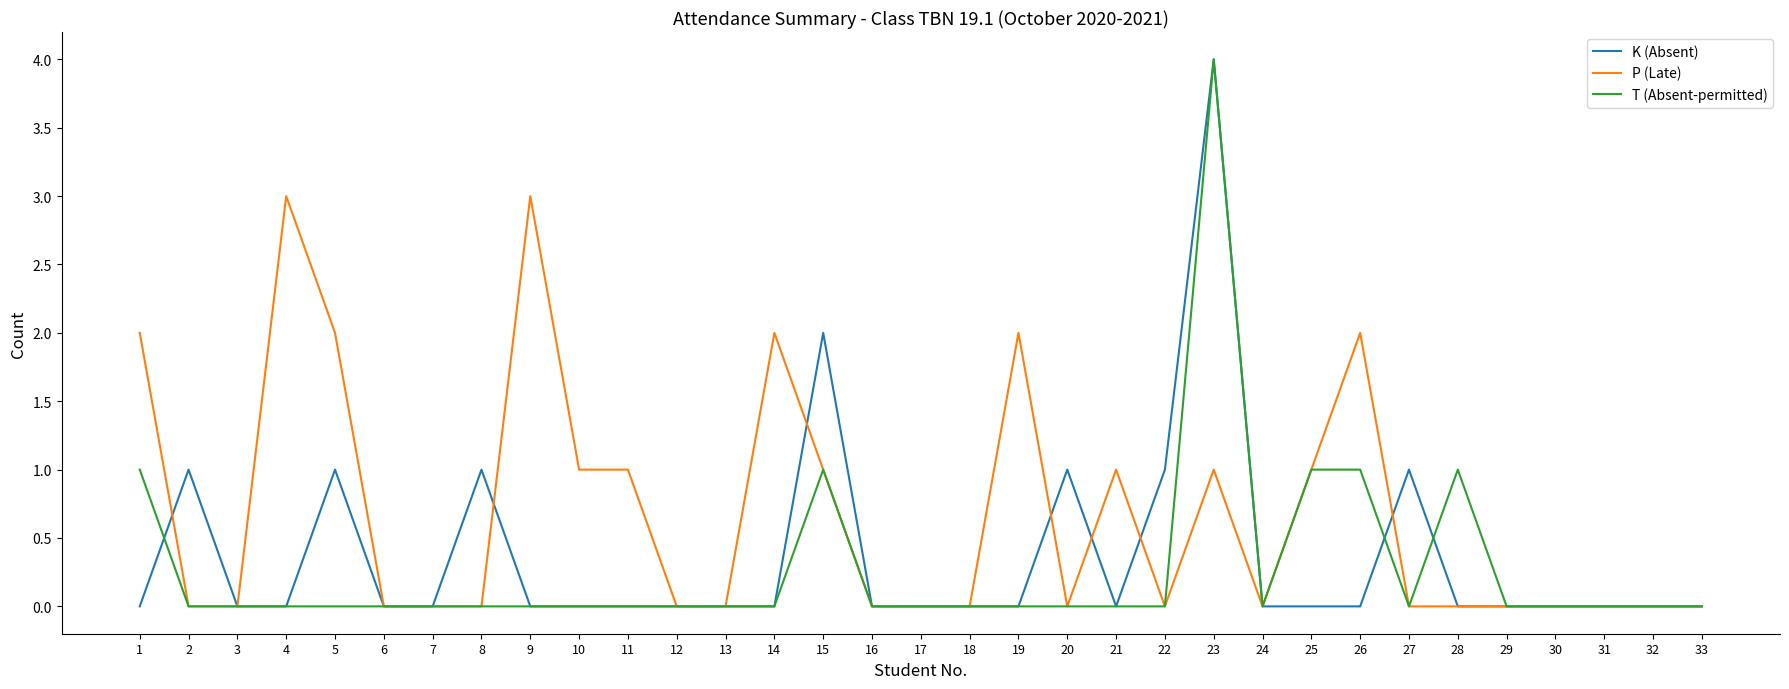

Which category has the highest value in the K (Absent) series?

23